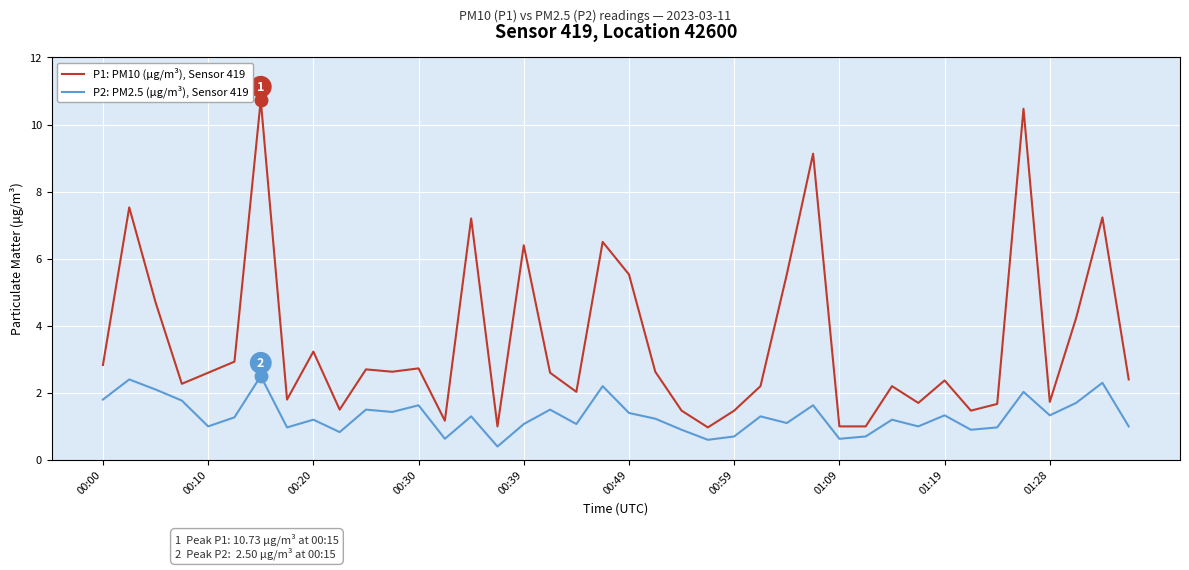

Which series has the widest spread of values?

P1: PM10 (μg/m³), Sensor 419